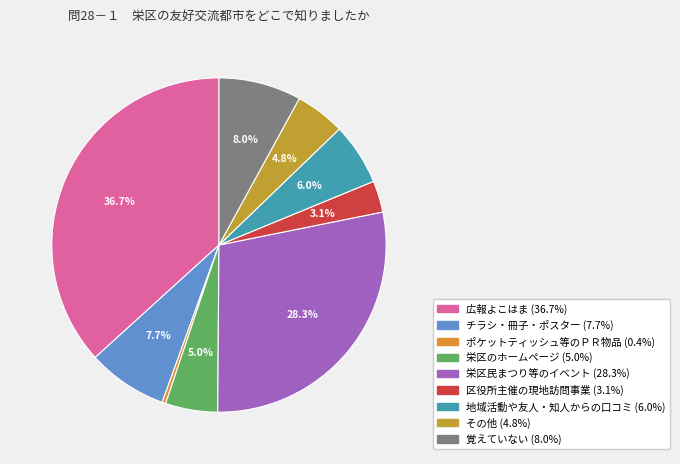

Is it true that 覚えていない is 8% of the pie?

True